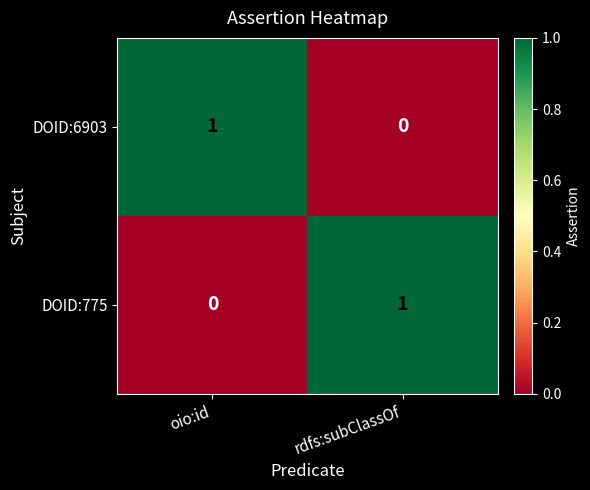

At which label is DOID:6903 closest to 0?

rdfs:subClassOf